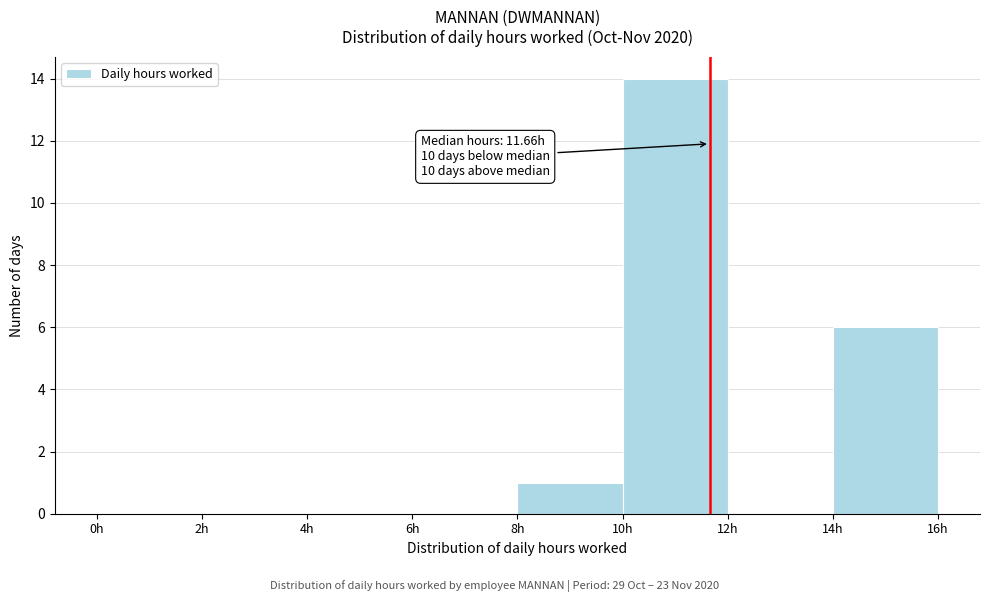

Which range on the x-axis has the tallest bar?

10 to 12